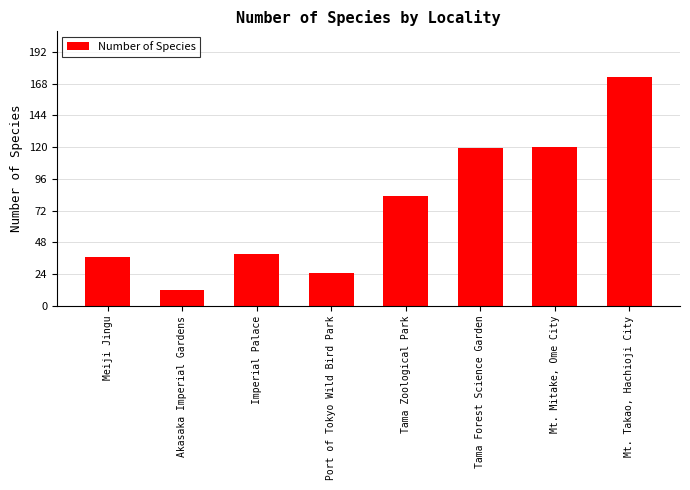

What is the average value?

76